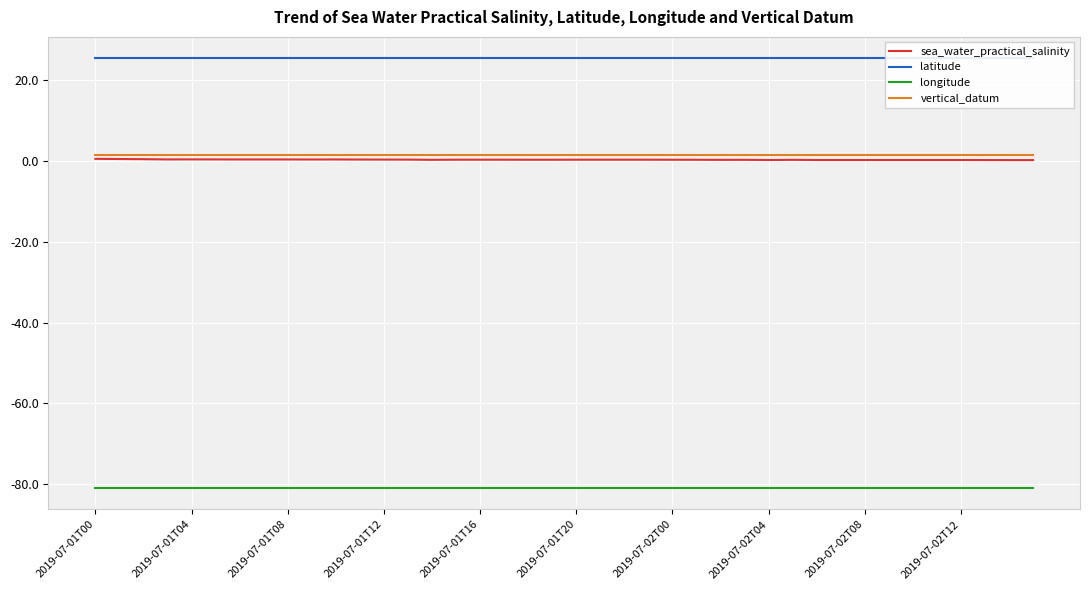

Read the latitude value at 17.

25.4